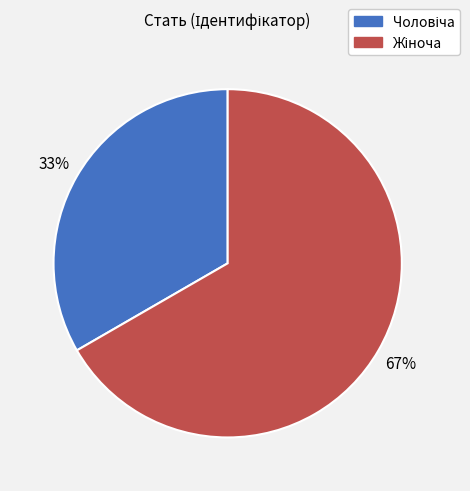

How many slices are in this pie chart?

2